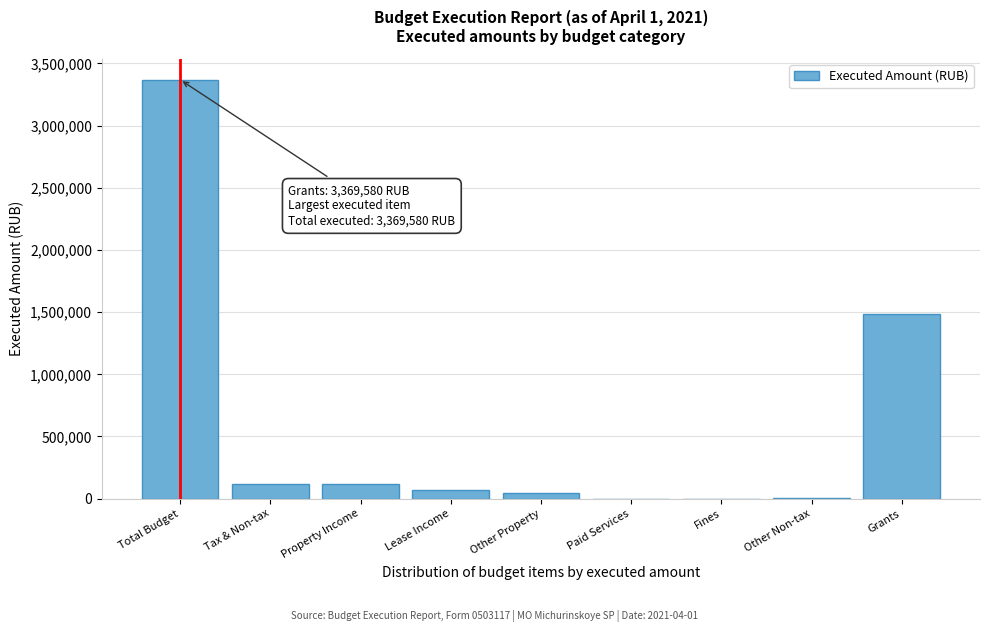

What is the sum of the values at Grants and Tax & Non-tax?

1602347.7